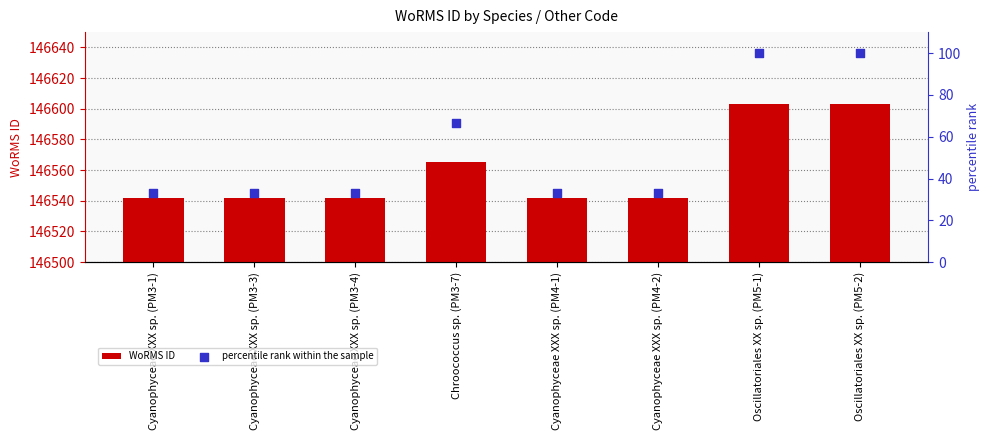

At which category is the sum across all series the highest?

Oscillatoriales XX sp. (PM5-1)